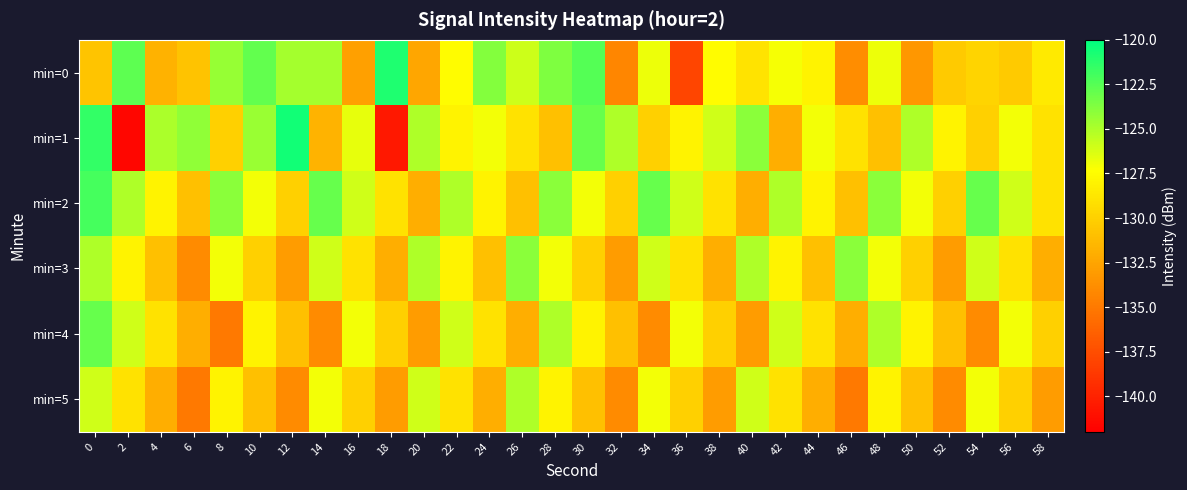

Reading left to right, list all the values displayed in this chart.

min=0: 0=-130.7	2=-122.7	4=-131.8	6=-130.7	8=-124.3	10=-122.9	12=-124.8	14=-124.7	16=-132.7	18=-120.9	20=-132.4	22=-127.6	24=-123.8	26=-125.9	28=-123.6	30=-122.4	32=-134.2	34=-126.8	36=-138.0	38=-127.6	40=-128.9	42=-127.1	44=-128.0	46=-133.9	48=-126.9	50=-133.3	52=-130.4	54=-129.7	56=-130.4	58=-128.6
min=1: 0=-121.5	2=-141.6	4=-124.9	6=-124.2	8=-130.0	10=-124.5	12=-120.5	14=-131.6	16=-126.7	18=-140.6	20=-125.0	22=-128.0	24=-127.0	26=-129.0	28=-131.0	30=-123.0	32=-125.0	34=-130.0	36=-128.0	38=-126.0	40=-124.0	42=-132.0	44=-127.0	46=-129.0	48=-131.0	50=-125.0	52=-128.0	54=-130.0	56=-127.0	58=-129.0
min=2: 0=-122.0	2=-125.0	4=-128.0	6=-131.0	8=-124.0	10=-127.0	12=-130.0	14=-123.0	16=-126.0	18=-129.0	20=-132.0	22=-125.0	24=-128.0	26=-131.0	28=-124.0	30=-127.0	32=-130.0	34=-123.0	36=-126.0	38=-129.0	40=-132.0	42=-125.0	44=-128.0	46=-131.0	48=-124.0	50=-127.0	52=-130.0	54=-123.0	56=-126.0	58=-129.0
min=3: 0=-125.0	2=-128.0	4=-131.0	6=-134.0	8=-127.0	10=-130.0	12=-133.0	14=-126.0	16=-129.0	18=-132.0	20=-125.0	22=-128.0	24=-131.0	26=-124.0	28=-127.0	30=-130.0	32=-133.0	34=-126.0	36=-129.0	38=-132.0	40=-125.0	42=-128.0	44=-131.0	46=-124.0	48=-127.0	50=-130.0	52=-133.0	54=-126.0	56=-129.0	58=-132.0
min=4: 0=-123.0	2=-126.0	4=-129.0	6=-132.0	8=-135.0	10=-128.0	12=-131.0	14=-134.0	16=-127.0	18=-130.0	20=-133.0	22=-126.0	24=-129.0	26=-132.0	28=-125.0	30=-128.0	32=-131.0	34=-134.0	36=-127.0	38=-130.0	40=-133.0	42=-126.0	44=-129.0	46=-132.0	48=-125.0	50=-128.0	52=-131.0	54=-134.0	56=-127.0	58=-130.0
min=5: 0=-126.0	2=-129.0	4=-132.0	6=-135.0	8=-128.0	10=-131.0	12=-134.0	14=-127.0	16=-130.0	18=-133.0	20=-126.0	22=-129.0	24=-132.0	26=-125.0	28=-128.0	30=-131.0	32=-134.0	34=-127.0	36=-130.0	38=-133.0	40=-126.0	42=-129.0	44=-132.0	46=-135.0	48=-128.0	50=-131.0	52=-134.0	54=-127.0	56=-130.0	58=-133.0